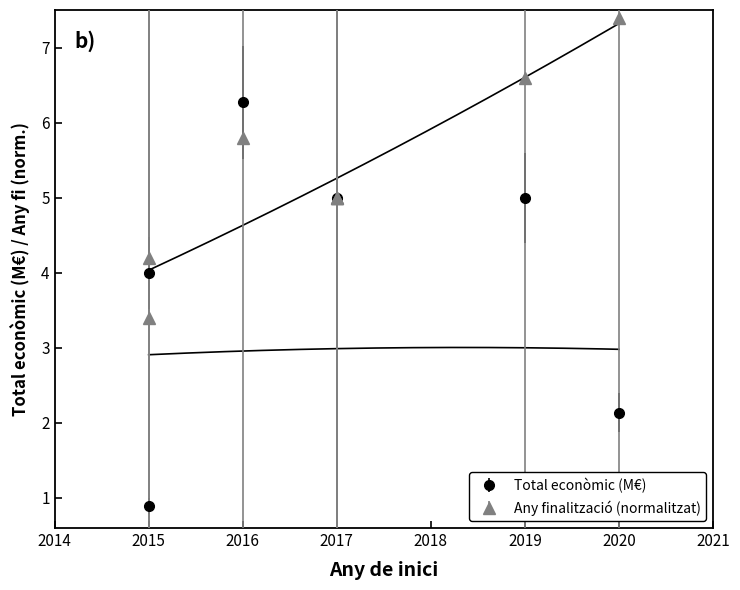

How many values in the Any de finalitzacio (scaled) series exceed 5?

3